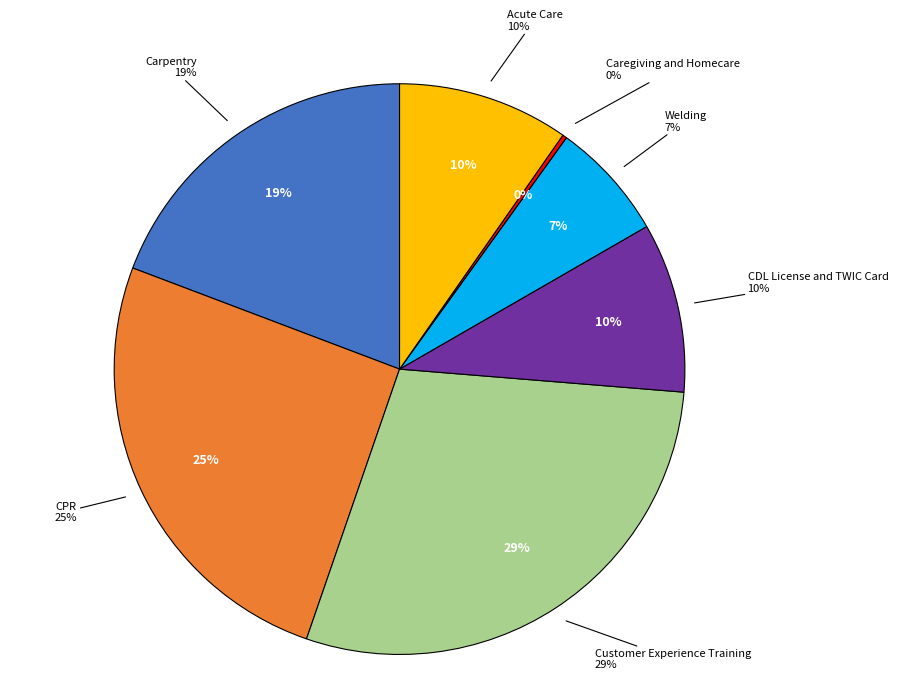

Is there any slice that represents more than half of the pie?

No